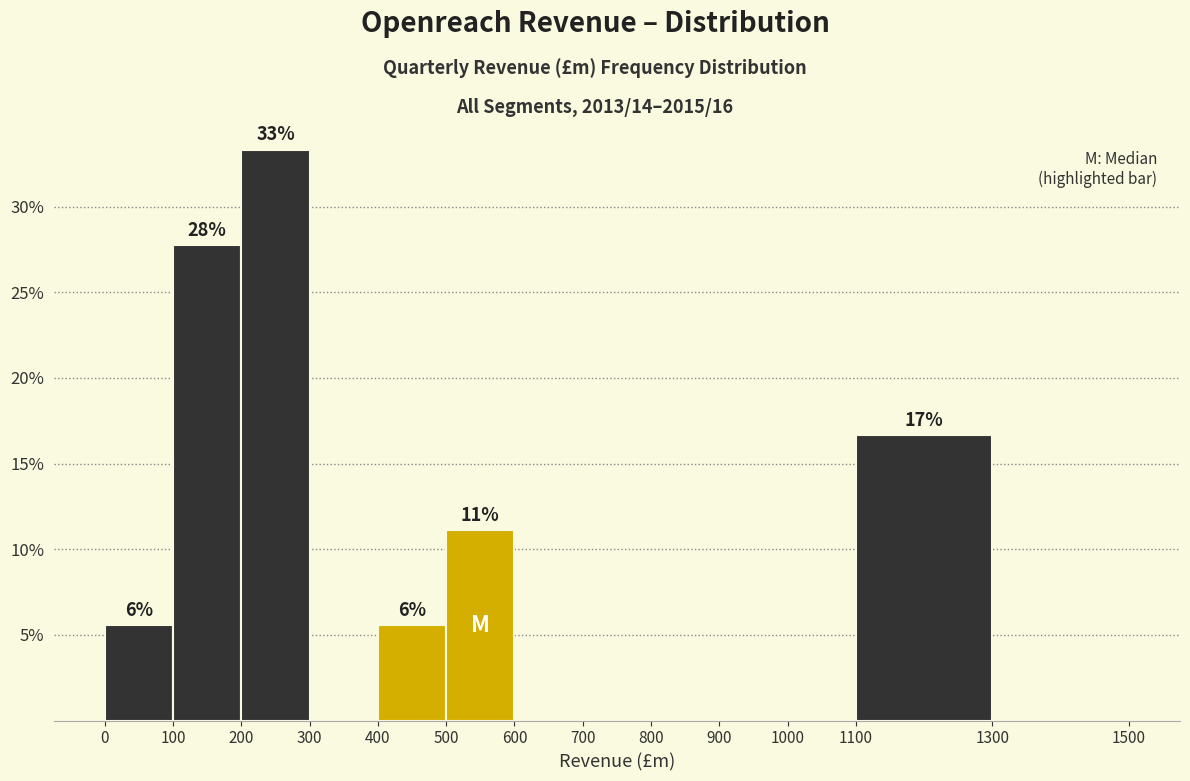

Over which range of the x-axis is the bar tallest?

200 to 300